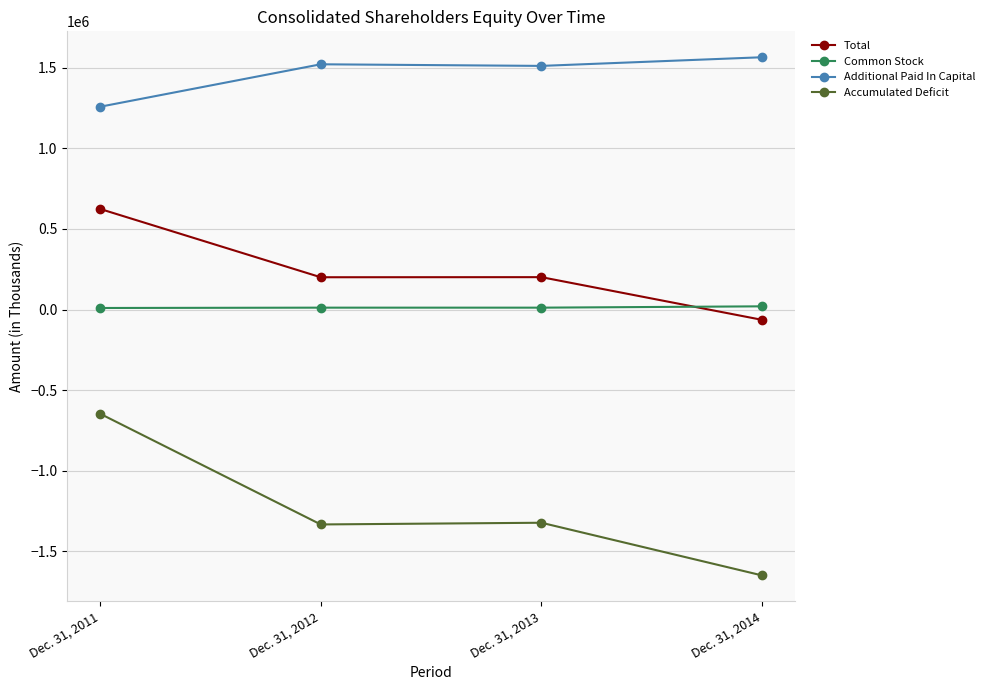

Is the value of Common Stock at Dec. 31, 2012 greater than the value of Additional Paid In Capital at Dec. 31, 2014?

No